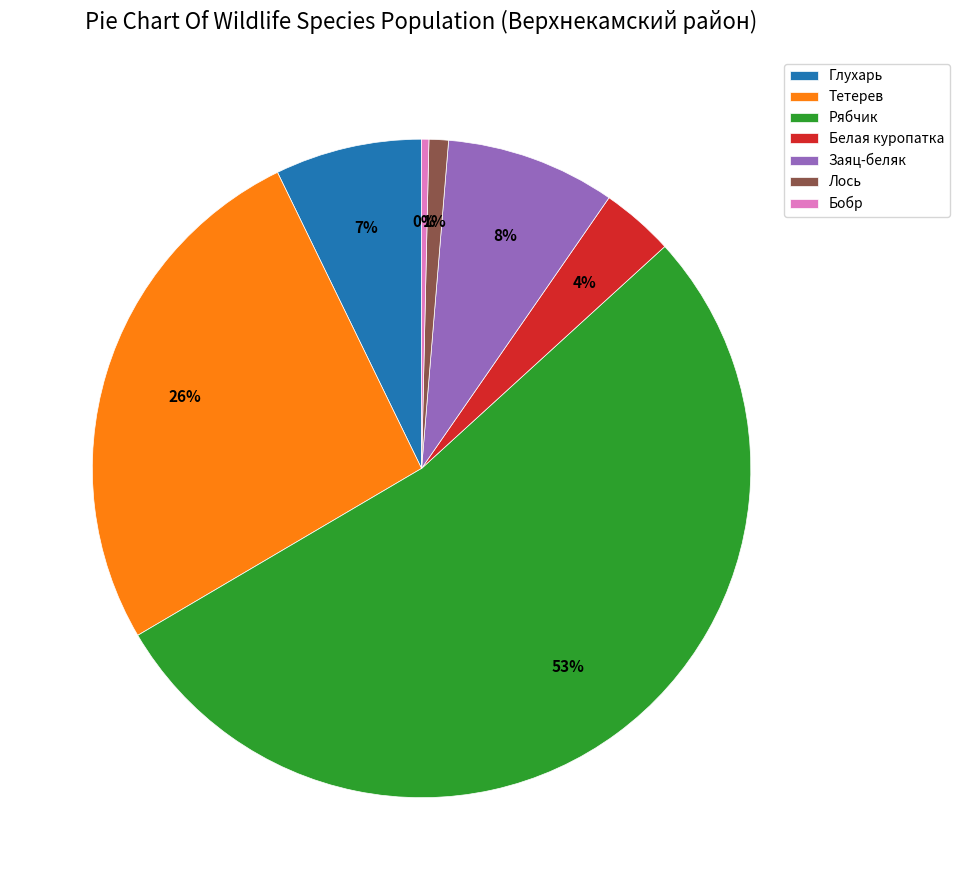

Is the sum of Глухарь and Лось greater than half?

No